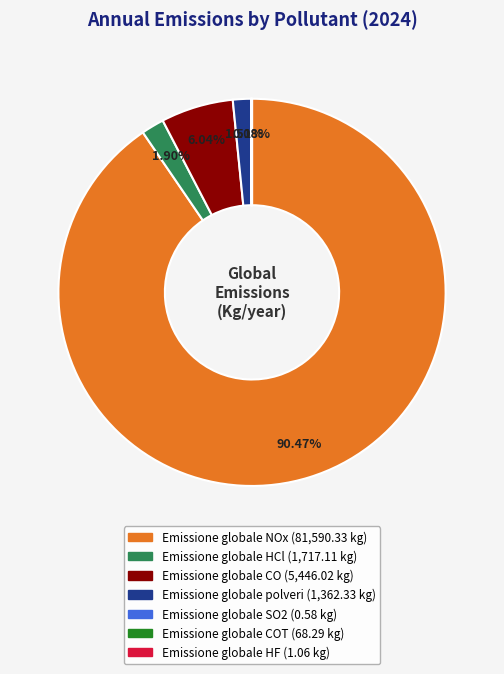

Is there any slice that represents more than half of the pie?

Yes